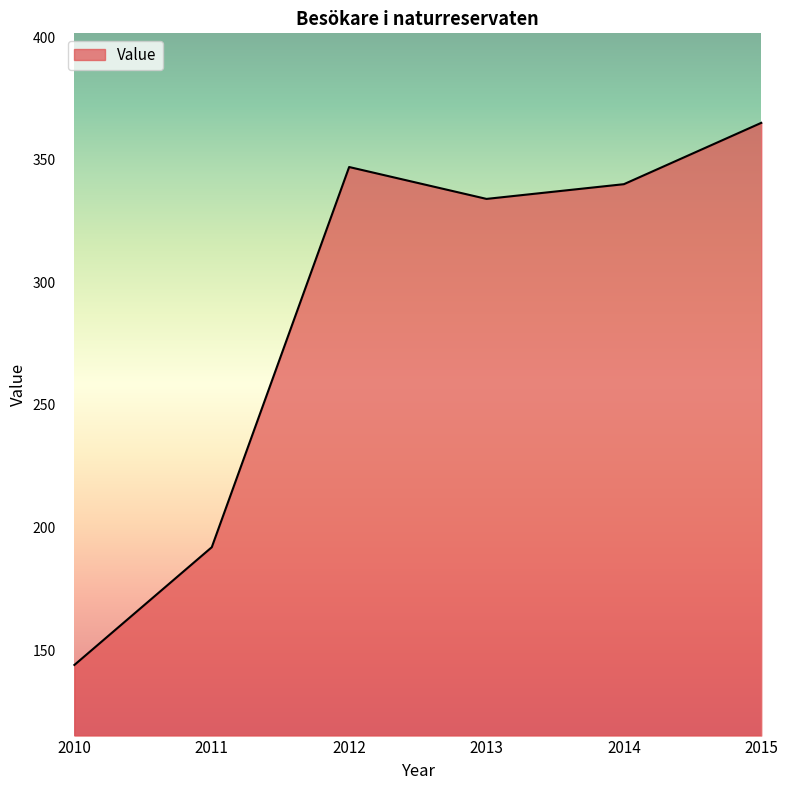

List the labels in order of value, smallest first.

2010, 2011, 2013, 2014, 2012, 2015